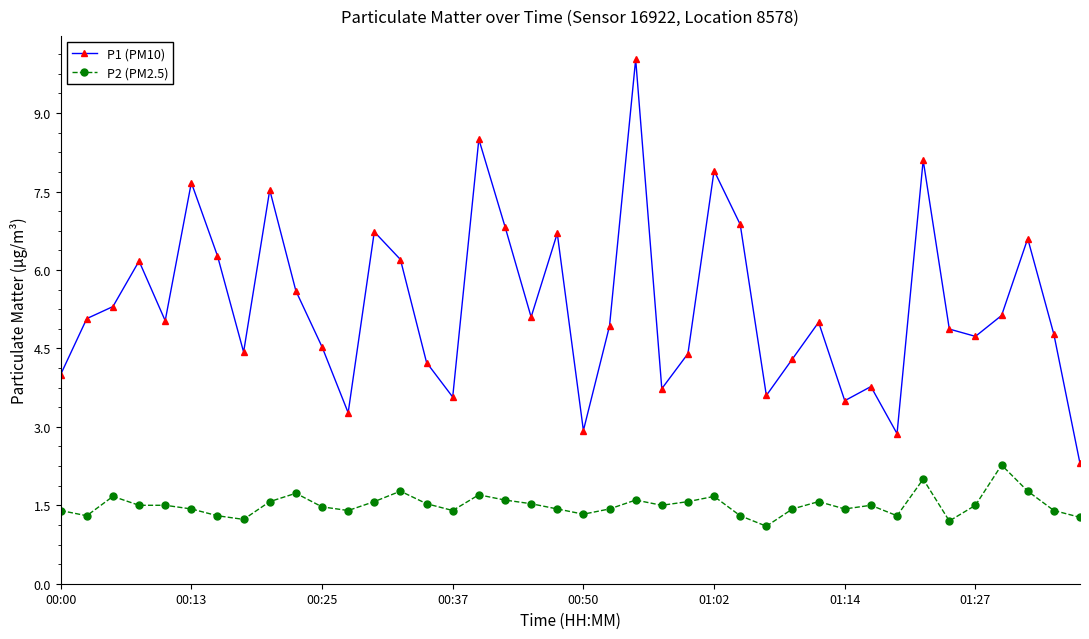

What is the smallest value displayed?

1.1